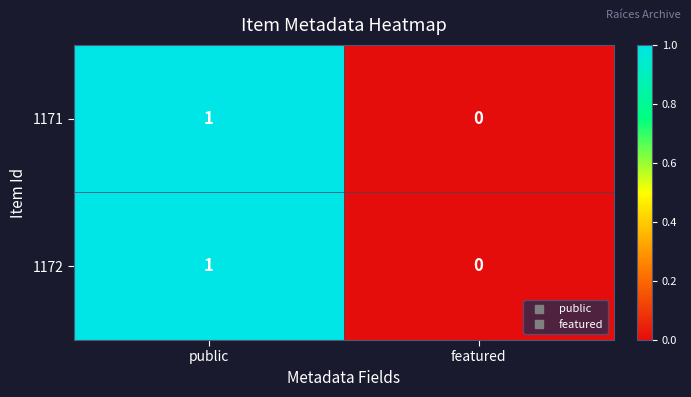

Reading left to right, transcribe all the data shown in this chart.

1171: public=1	featured=0
1172: public=1	featured=0